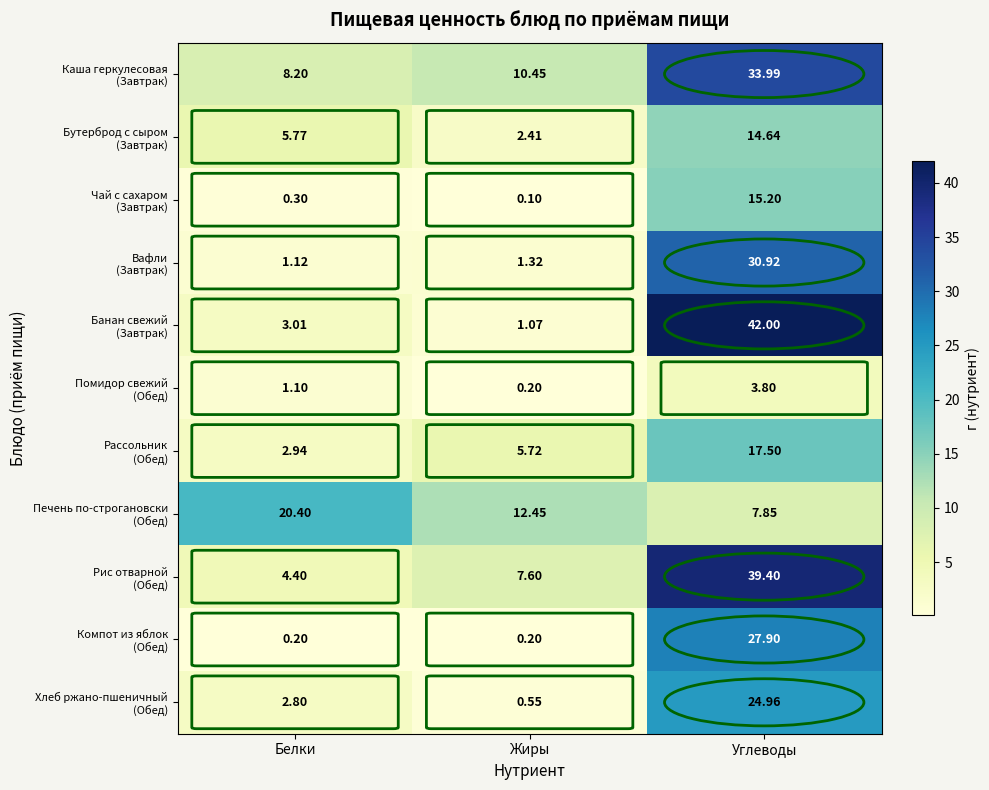

At which category is the sum across all series the highest?

Углеводы